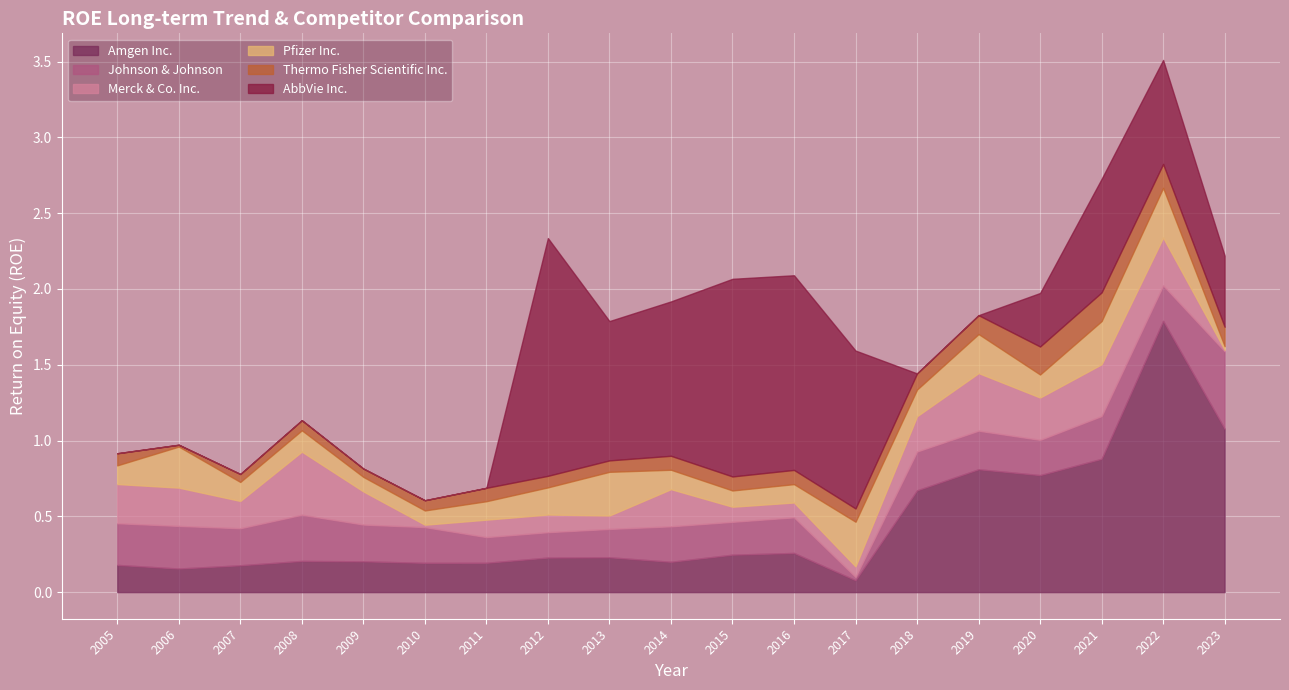

After their last crossing, which series has the higher values: Amgen Inc. or Pfizer Inc.?

Amgen Inc.